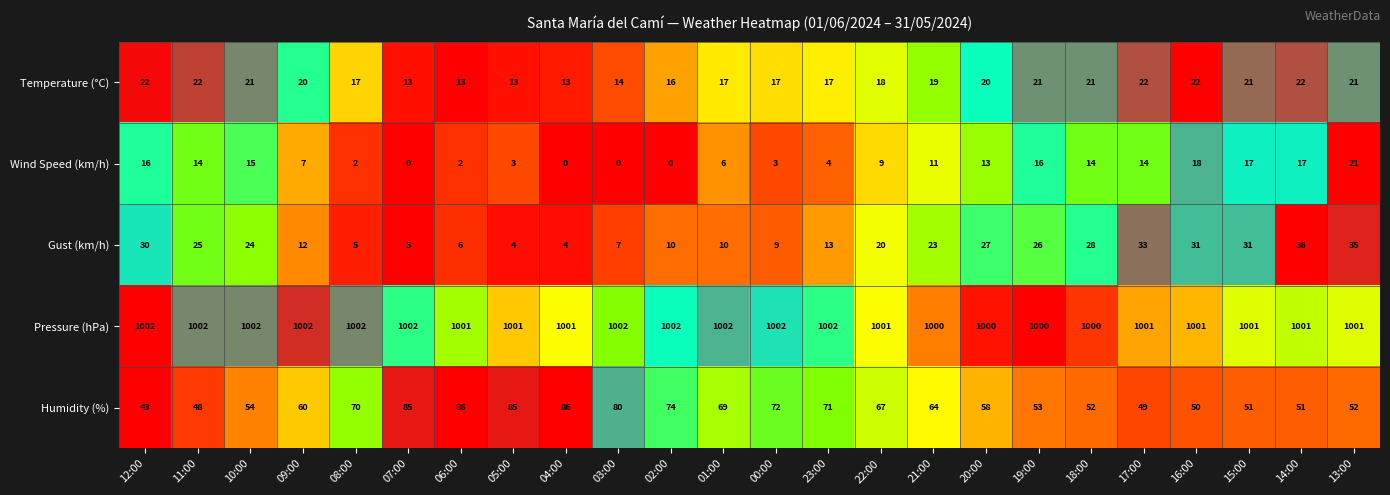

Which series has the largest total across all categories?

Pressure (hPa)